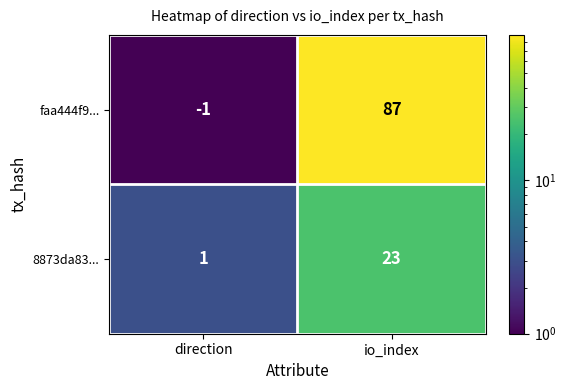

What is the greatest value displayed?

87